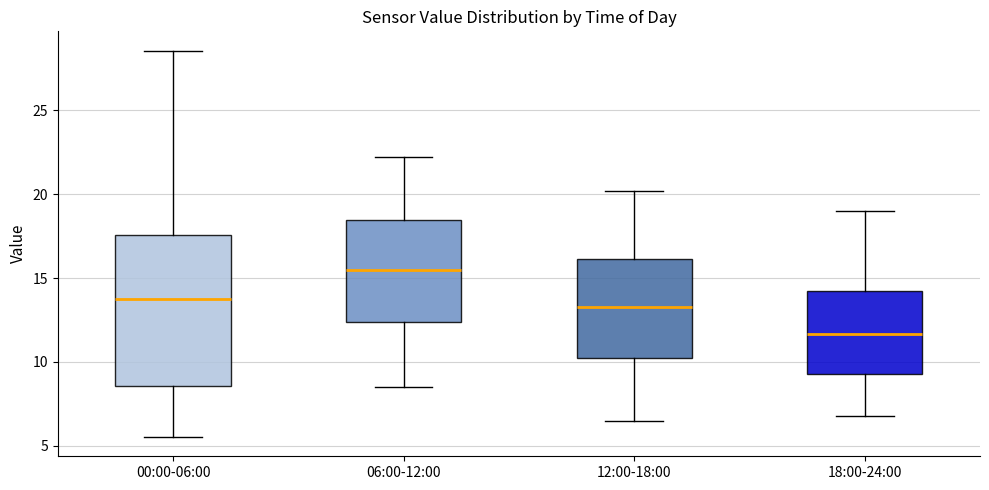

Reading left to right, read every box against the y-axis: the position of its median line, the range the box covers, and the ends of its whiskers. The values are not printed on the chart, so give them approximately, as read against the axis.

00:00-06:00: median 13.5, box 8.5 to 17.5, whiskers 5.5 to 28.5
06:00-12:00: median 15.5, box 12.5 to 18.5, whiskers 8.5 to 22.0
12:00-18:00: median 13.5, box 10.5 to 16.0, whiskers 6.5 to 20.0
18:00-24:00: median 11.5, box 9.5 to 14.0, whiskers 7.0 to 19.0